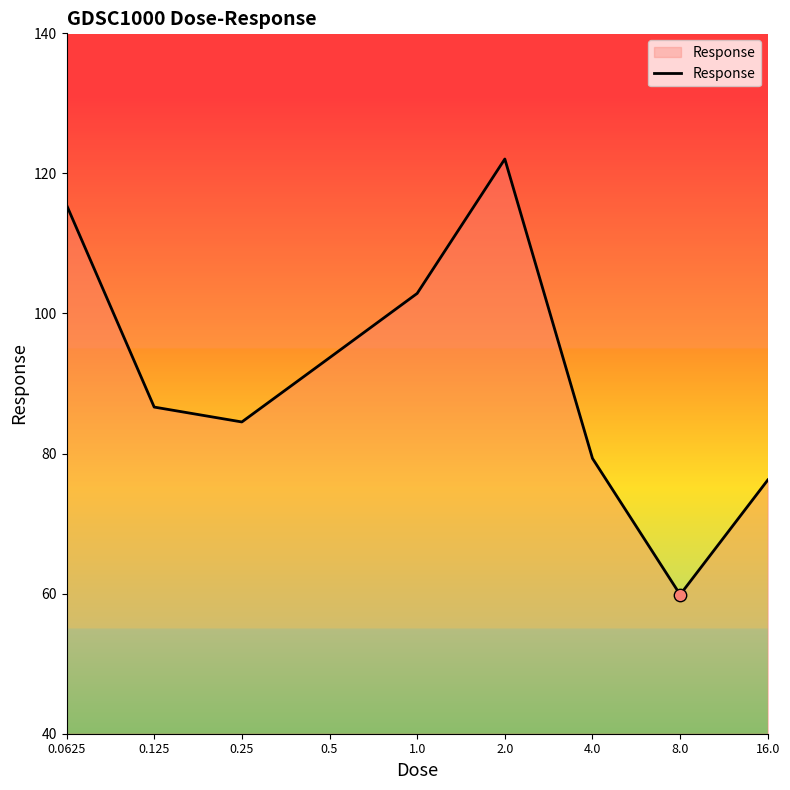

What is the difference between the maximum and minimum values?

62.2